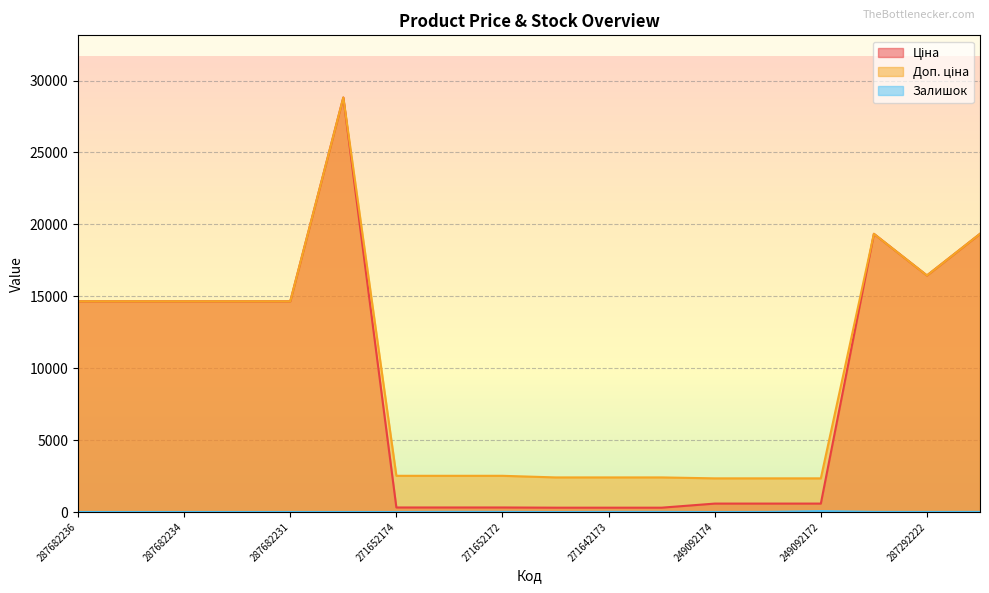

Reading left to right, transcribe all the data shown in this chart.

Ціна: 287682236=14649.6	287682235=14649.6	287682234=14649.6	287682233=14649.6	287682231=14649.6	287702232=28821.8	271652174=314.7	271652173=314.7	271652172=314.7	271642174=300.6	271642173=300.6	271642172=300.6	249092174=584.9	249092173=584.9	249092172=584.9	287302223=19343.1	287292222=16448.2	287302226=19343.1
Доп. ціна: 287682236=14649.6	287682235=14649.6	287682234=14649.6	287682233=14649.6	287682231=14649.6	287702232=28821.8	271652174=2517.5	271652173=2517.5	271652172=2517.5	271642174=2405.2	271642173=2405.2	271642172=2405.2	249092174=2339.7	249092173=2339.7	249092172=2339.7	287302223=19343.1	287292222=16448.2	287302226=19343.1
Залишок: 287682236=0.0	287682235=0.0	287682234=1.0	287682233=1.0	287682231=1.0	287702232=1.0	271652174=0.0	271652173=12.0	271652172=9.0	271642174=0.0	271642173=9.0	271642172=9.0	249092174=0.0	249092173=8.0	249092172=62.0	287302223=8.0	287292222=3.0	287302226=7.0